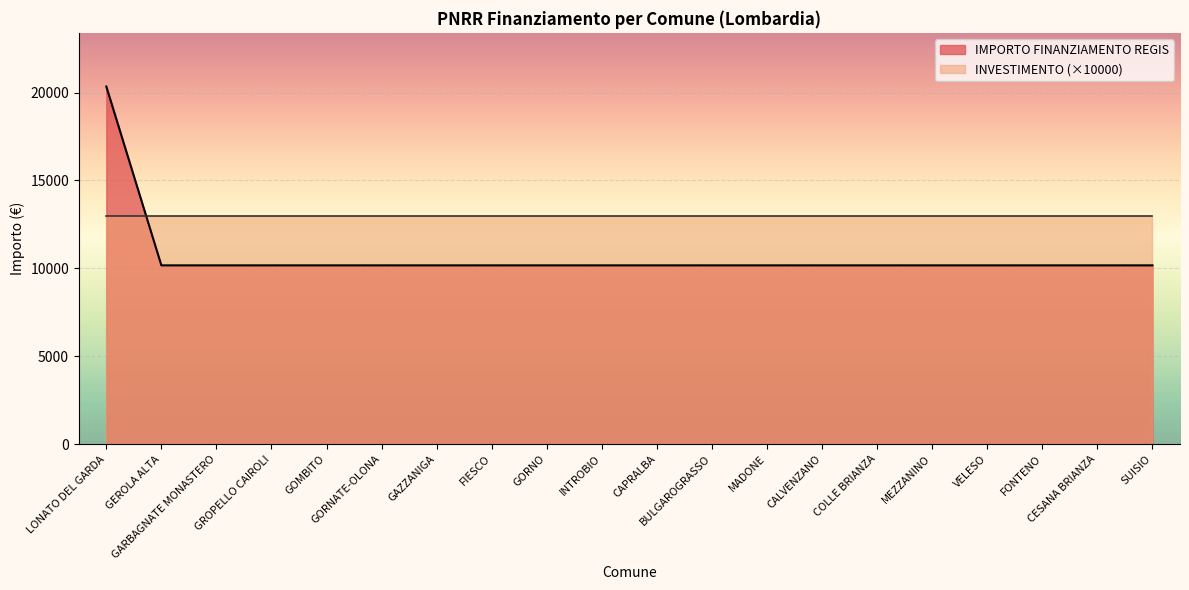

Is it true that the value at GROPELLO CAIROLI is 10172?

True